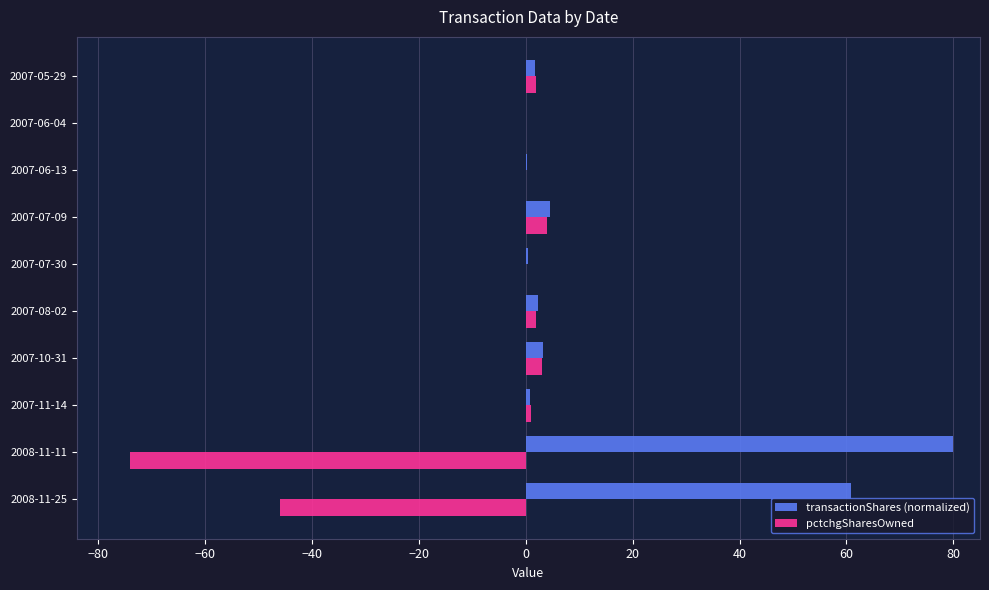

Count the number of categories in the chart.

10